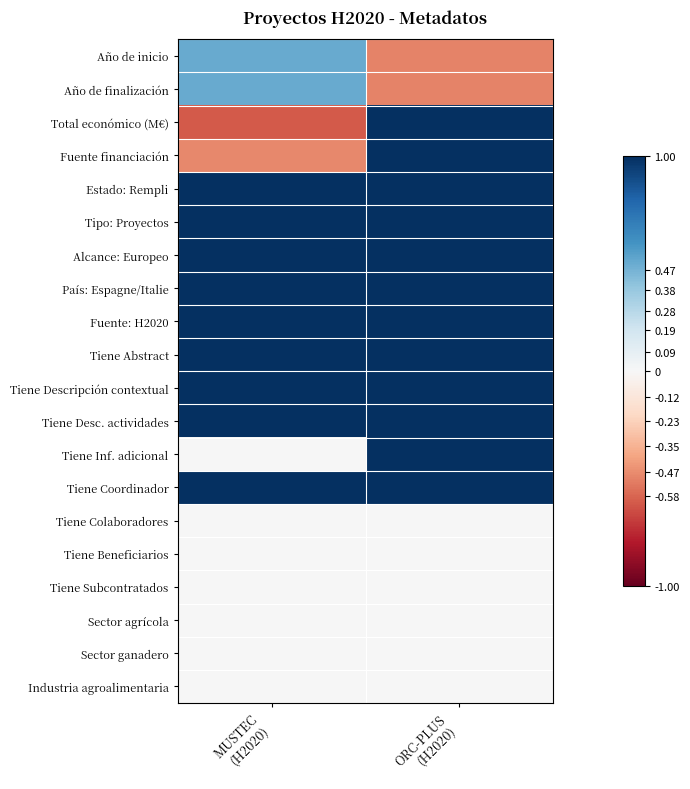

Reading left to right, transcribe all the data shown in this chart.

Año de inicio: MUSTEC
(H2020)=0.5	ORC-PLUS
(H2020)=-0.5
Año de finalización: MUSTEC
(H2020)=0.5	ORC-PLUS
(H2020)=-0.5
Total económico (M€): MUSTEC
(H2020)=-0.6	ORC-PLUS
(H2020)=1.0
Fuente financiación: MUSTEC
(H2020)=-0.5	ORC-PLUS
(H2020)=1.0
Estado: Rempli: MUSTEC
(H2020)=1.0	ORC-PLUS
(H2020)=1.0
Tipo: Proyectos: MUSTEC
(H2020)=1.0	ORC-PLUS
(H2020)=1.0
Alcance: Europeo: MUSTEC
(H2020)=1.0	ORC-PLUS
(H2020)=1.0
País: Espagne/Italie: MUSTEC
(H2020)=1.0	ORC-PLUS
(H2020)=1.0
Fuente: H2020: MUSTEC
(H2020)=1.0	ORC-PLUS
(H2020)=1.0
Tiene Abstract: MUSTEC
(H2020)=1.0	ORC-PLUS
(H2020)=1.0
Tiene Descripción contextual: MUSTEC
(H2020)=1.0	ORC-PLUS
(H2020)=1.0
Tiene Desc. actividades: MUSTEC
(H2020)=1.0	ORC-PLUS
(H2020)=1.0
Tiene Inf. adicional: MUSTEC
(H2020)=0.0	ORC-PLUS
(H2020)=1.0
Tiene Coordinador: MUSTEC
(H2020)=1.0	ORC-PLUS
(H2020)=1.0
Tiene Colaboradores: MUSTEC
(H2020)=0.0	ORC-PLUS
(H2020)=0.0
Tiene Beneficiarios: MUSTEC
(H2020)=0.0	ORC-PLUS
(H2020)=0.0
Tiene Subcontratados: MUSTEC
(H2020)=0.0	ORC-PLUS
(H2020)=0.0
Sector agrícola: MUSTEC
(H2020)=0.0	ORC-PLUS
(H2020)=0.0
Sector ganadero: MUSTEC
(H2020)=0.0	ORC-PLUS
(H2020)=0.0
Industria agroalimentaria: MUSTEC
(H2020)=0.0	ORC-PLUS
(H2020)=0.0